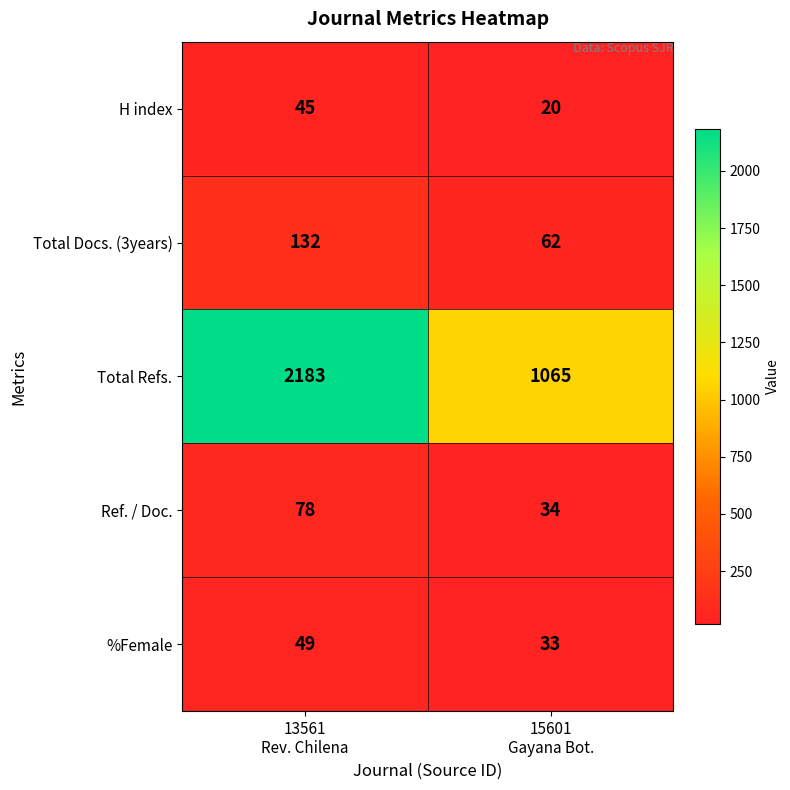

Which series has the largest range (max minus min)?

Total Refs.